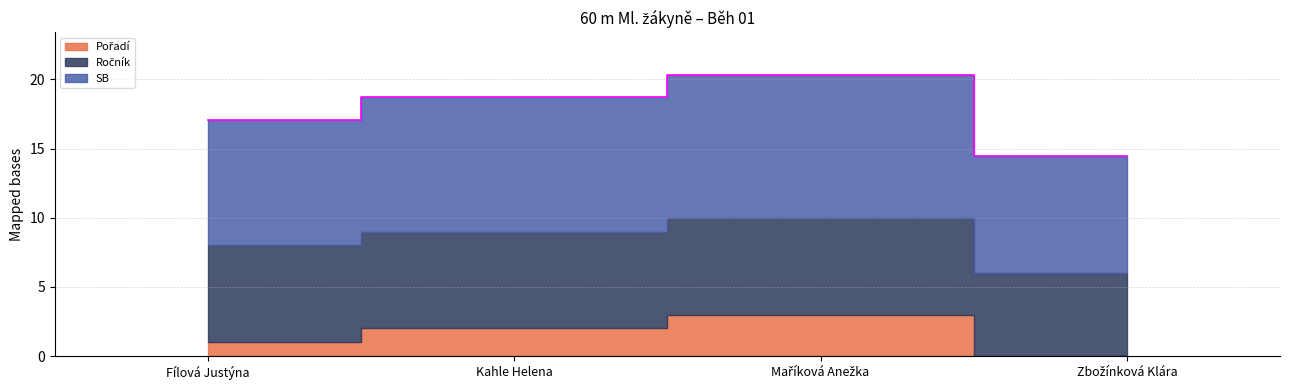

True or false: Ročník has more than 1 interior local peaks.

False